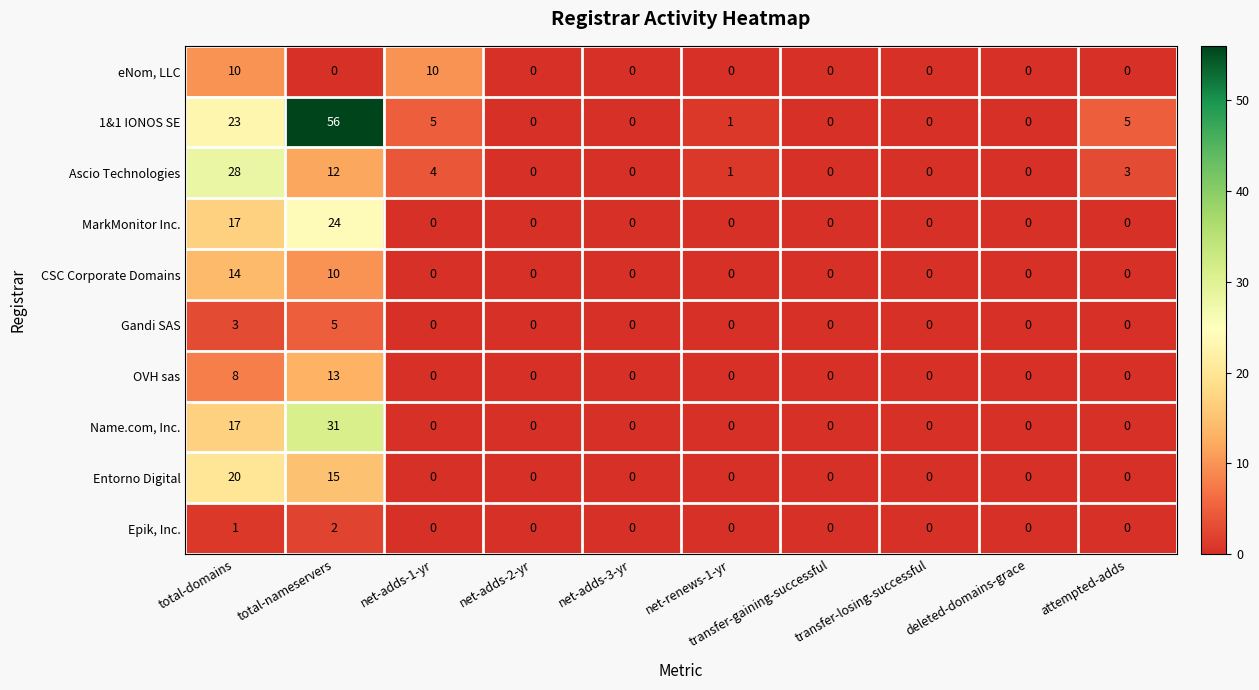

List the series in order of their peak value, highest first.

1&1 IONOS SE, Name.com, Inc., Ascio Technologies, MarkMonitor Inc., Entorno Digital, CSC Corporate Domains, OVH sas, eNom, LLC, Gandi SAS, Epik, Inc.